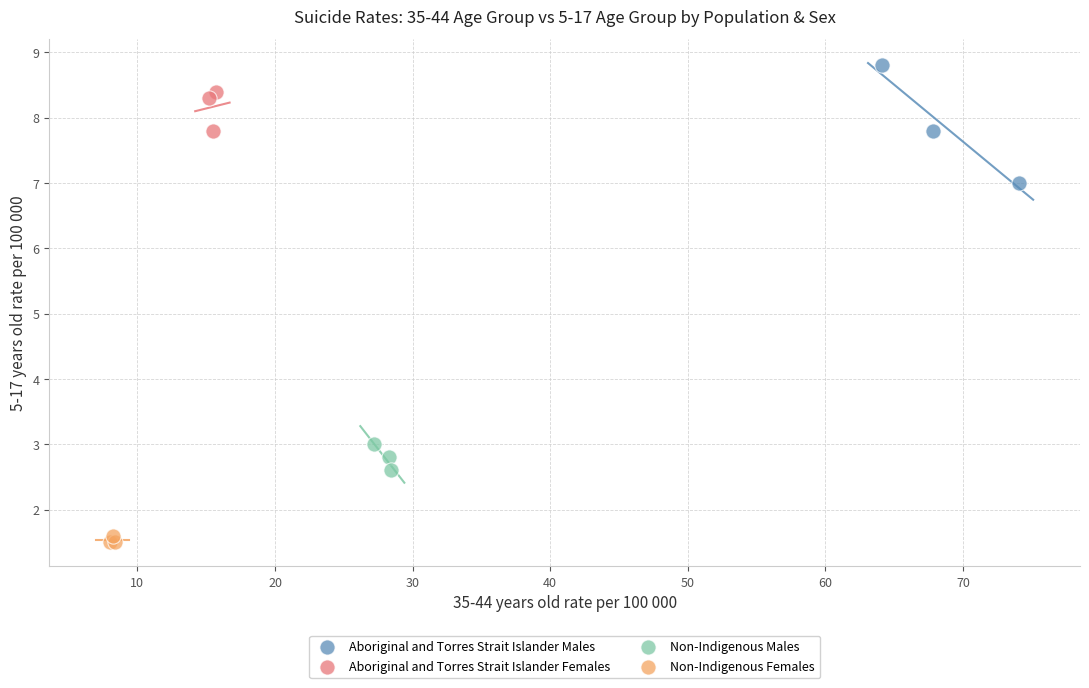

What are all the series names shown in the legend?

Aboriginal and Torres Strait Islander Males, Aboriginal and Torres Strait Islander Females, Non-Indigenous Males, Non-Indigenous Females